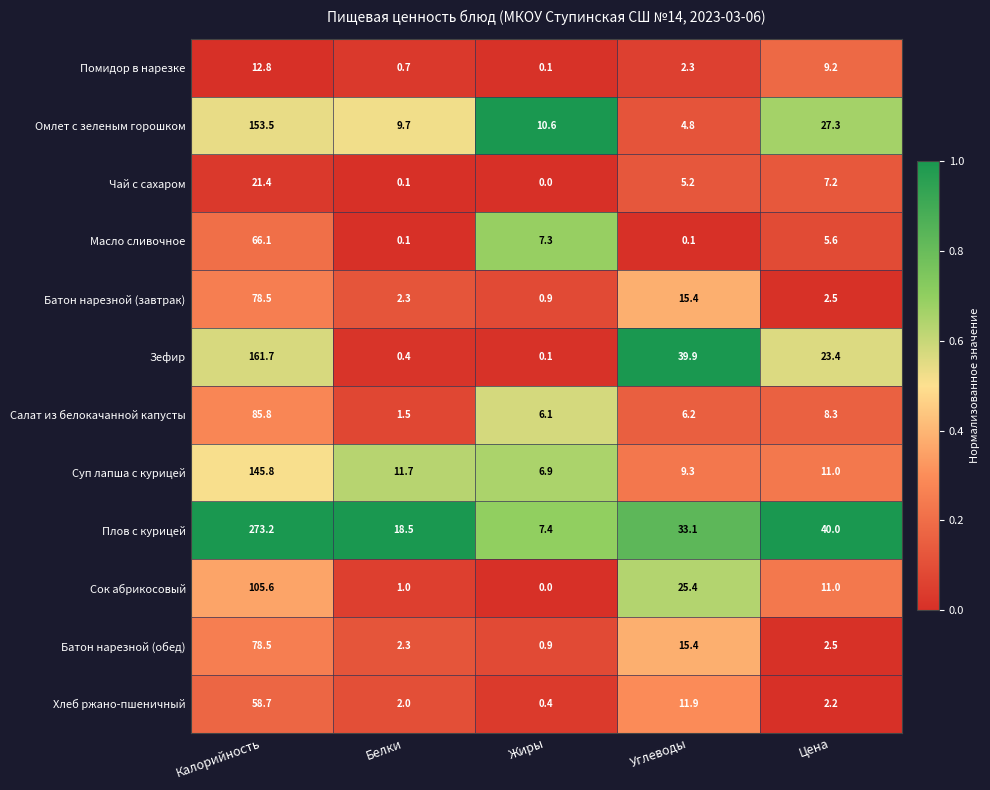

Which series has the widest spread of values?

Плов с курицей